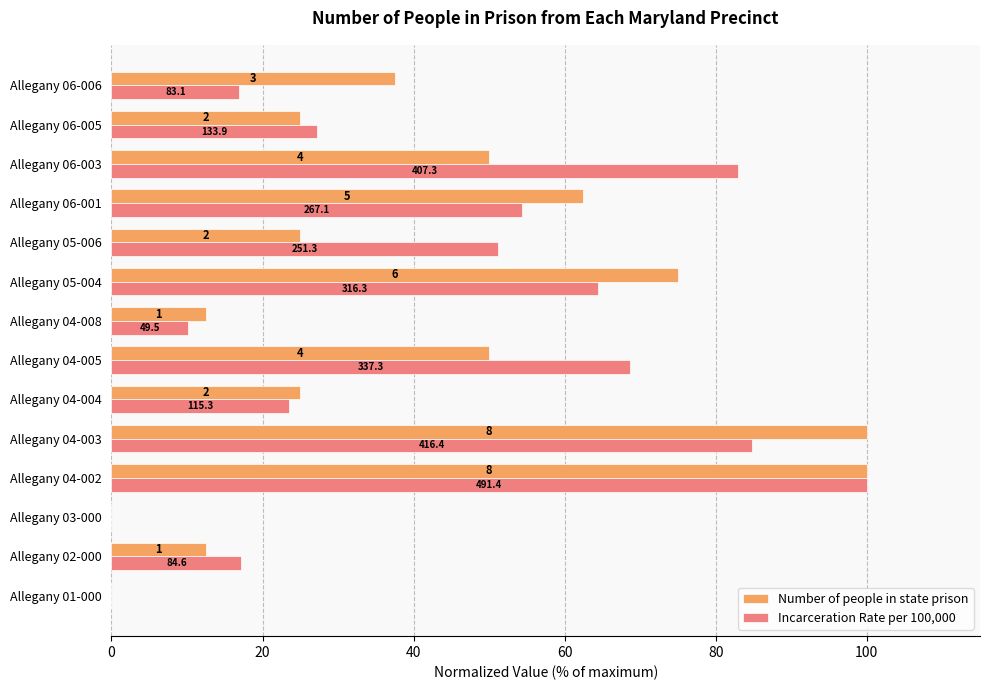

What are all the series names shown in the legend?

Number of people in state prison, Incarceration Rate per 100,000